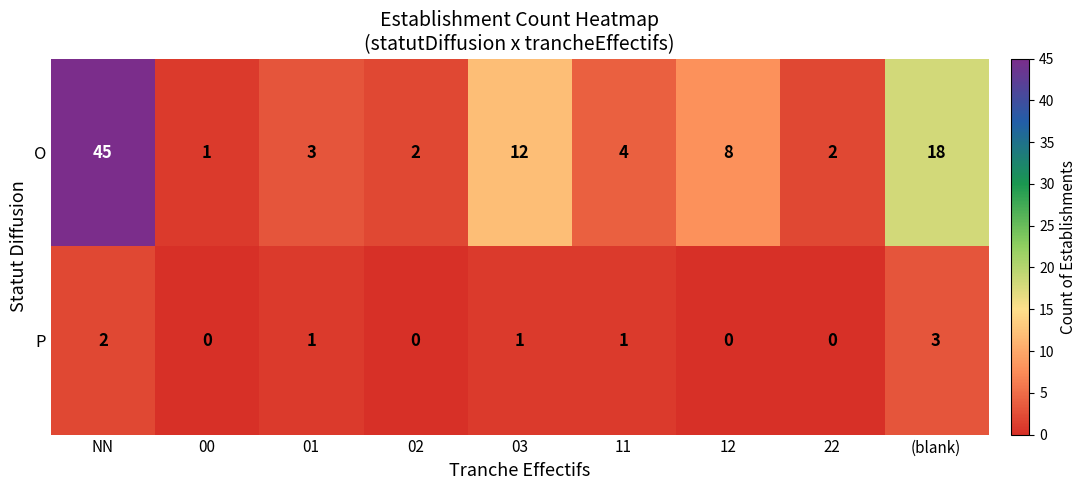

Rank the series by their average value, from highest to lowest.

O, P